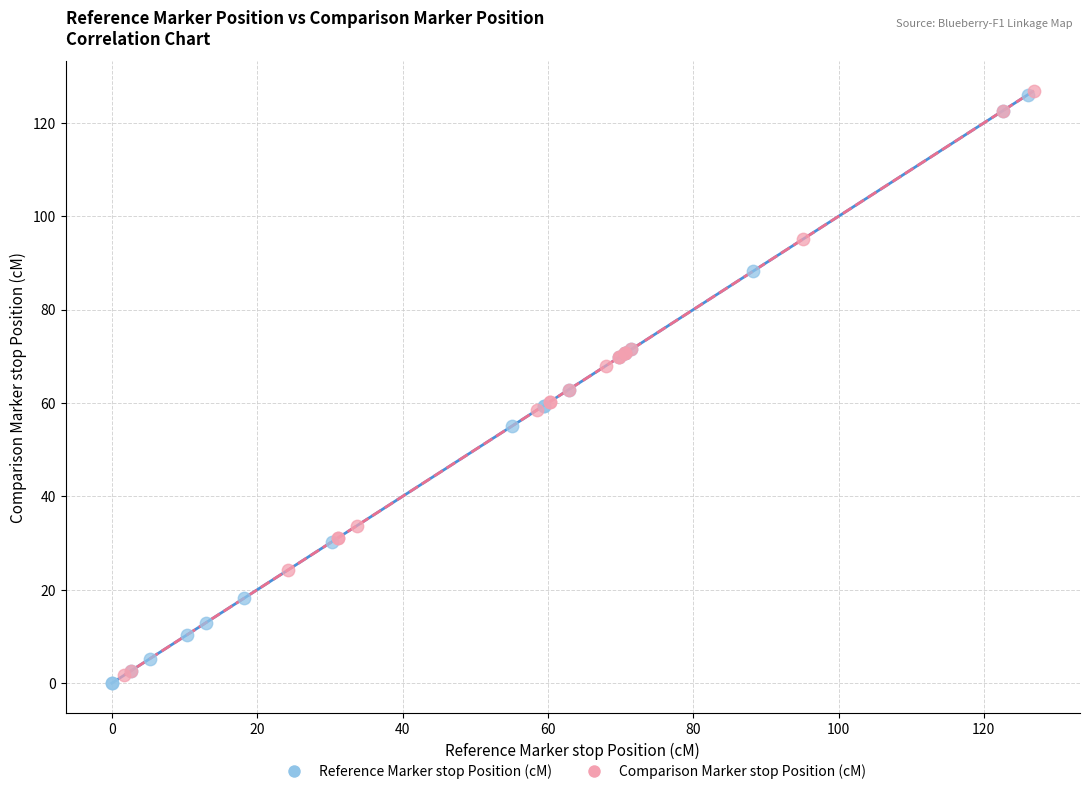

Which series reaches the minimum Y coordinate?

Reference Marker stop Position (cM)